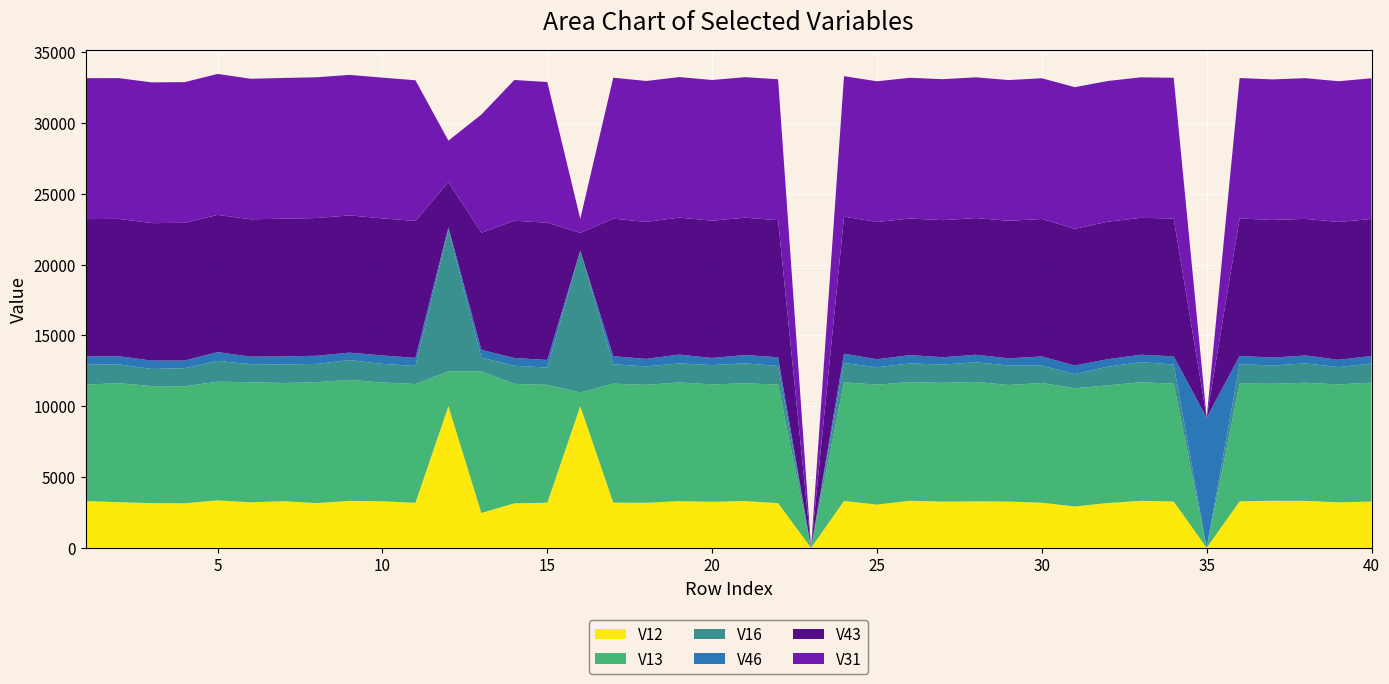

What is the highest value of the V12 series?

10000.0